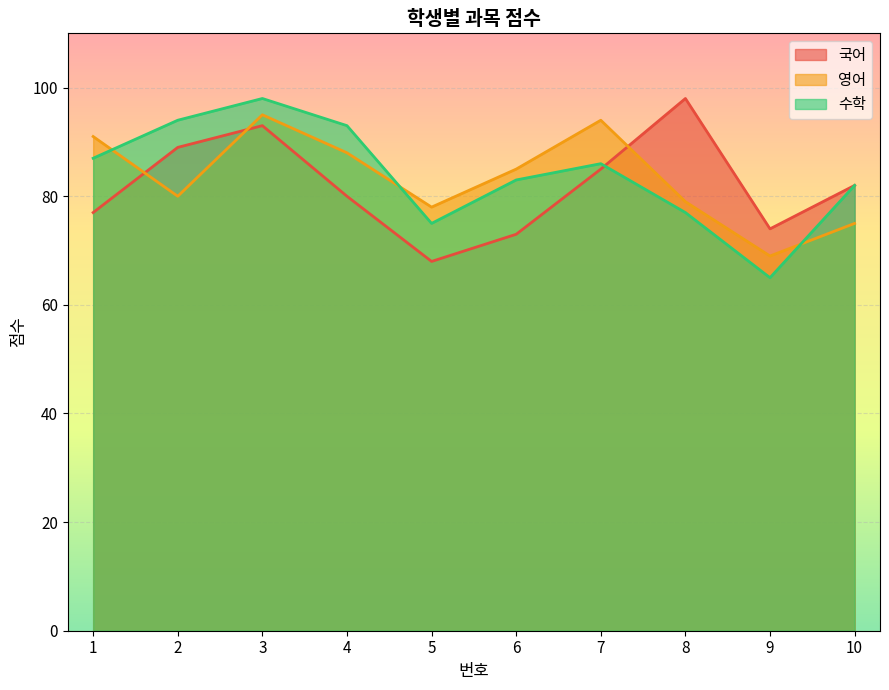

What are all the series names shown in the legend?

국어, 영어, 수학